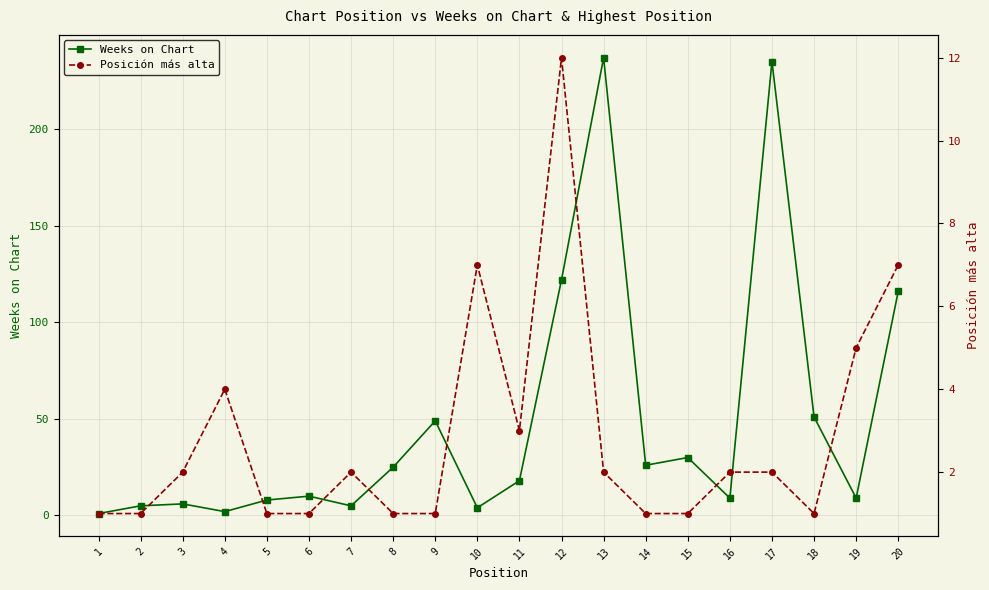

What is the average value of the Posición más alta series?

3